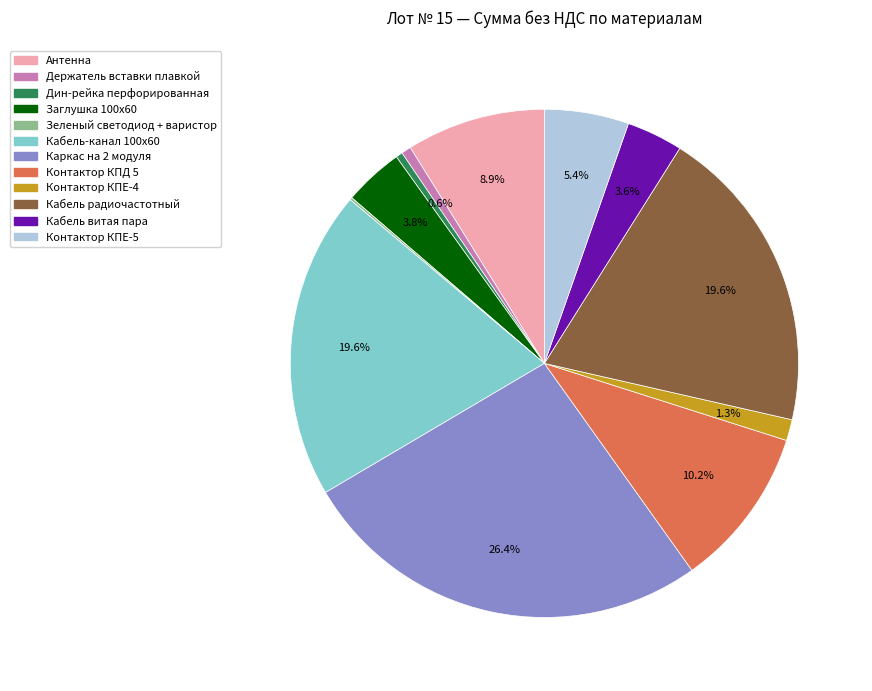

Which slice is the largest?

Каркас на 2 модуля